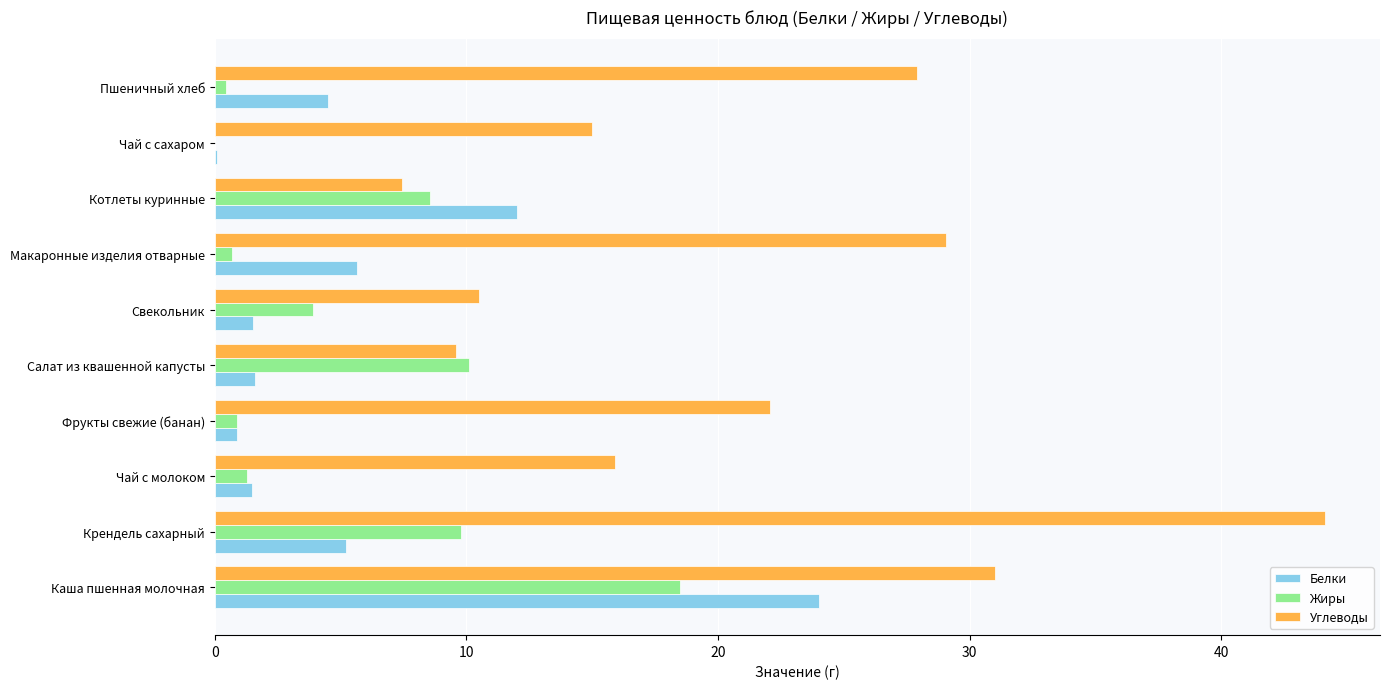

What are all the series names shown in the legend?

Белки, Жиры, Углеводы